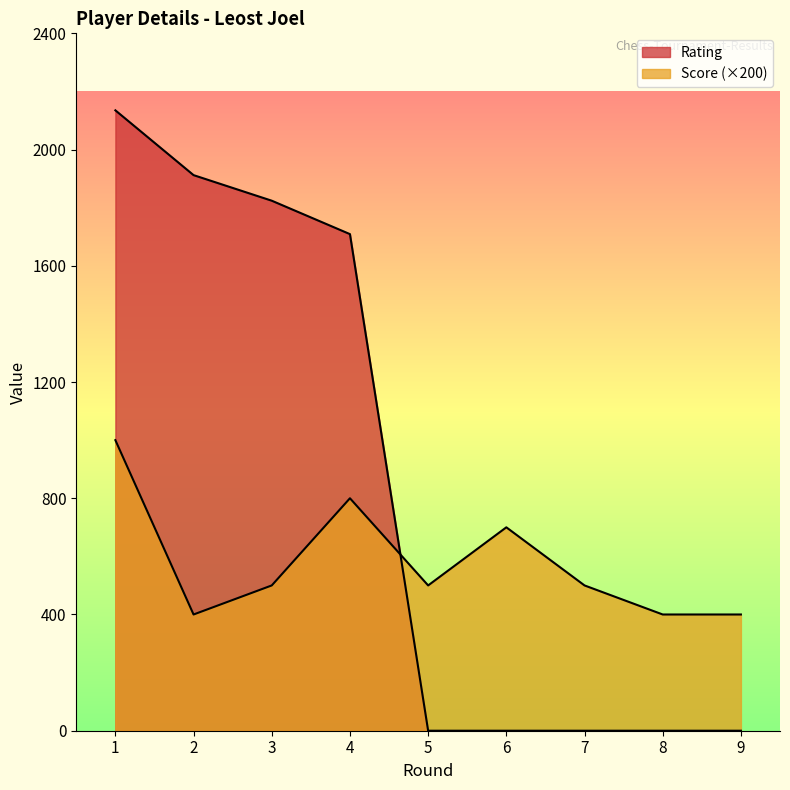

Which series has the largest total across all categories?

Rating